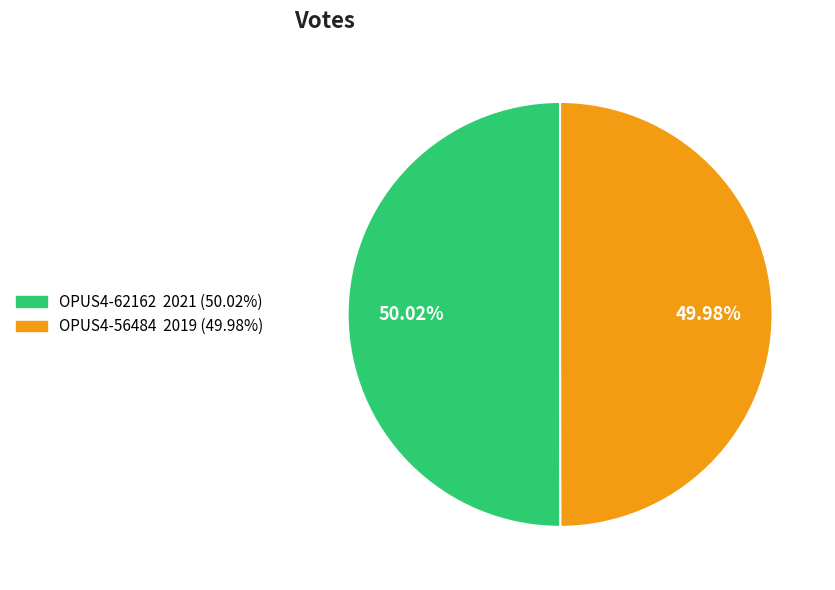

What is the ratio of the value at OPUS4-62162 to the value at OPUS4-56484?

1.0